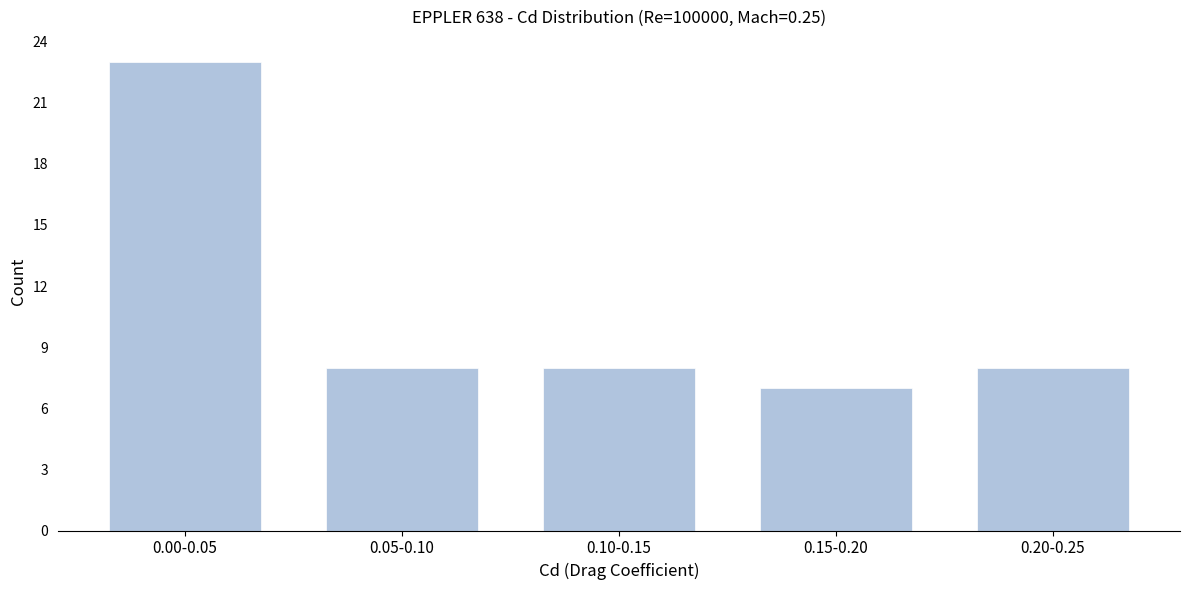

Reading left to right, list all the values displayed in this chart.

0.00-0.05=23	0.05-0.10=8	0.10-0.15=8	0.15-0.20=7	0.20-0.25=8